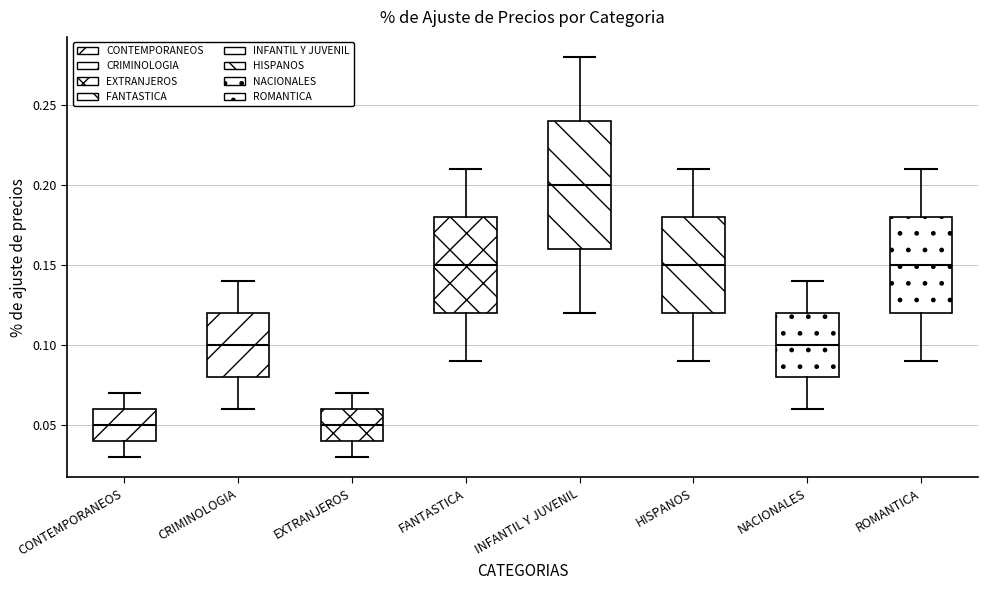

Reading left to right, read every box against the y-axis: the position of its median line, the range the box covers, and the ends of its whiskers. The values are not printed on the chart, so give them approximately, as read against the axis.

CONTEMPORANEOS: median 0.05, box 0.04 to 0.06, whiskers 0.03 to 0.07
CRIMINOLOGIA: median 0.10, box 0.08 to 0.12, whiskers 0.06 to 0.14
EXTRANJEROS: median 0.05, box 0.04 to 0.06, whiskers 0.03 to 0.07
FANTASTICA: median 0.15, box 0.12 to 0.18, whiskers 0.09 to 0.21
INFANTIL Y JUVENIL: median 0.20, box 0.16 to 0.24, whiskers 0.12 to 0.28
HISPANOS: median 0.15, box 0.12 to 0.18, whiskers 0.09 to 0.21
NACIONALES: median 0.10, box 0.08 to 0.12, whiskers 0.06 to 0.14
ROMANTICA: median 0.15, box 0.12 to 0.18, whiskers 0.09 to 0.21